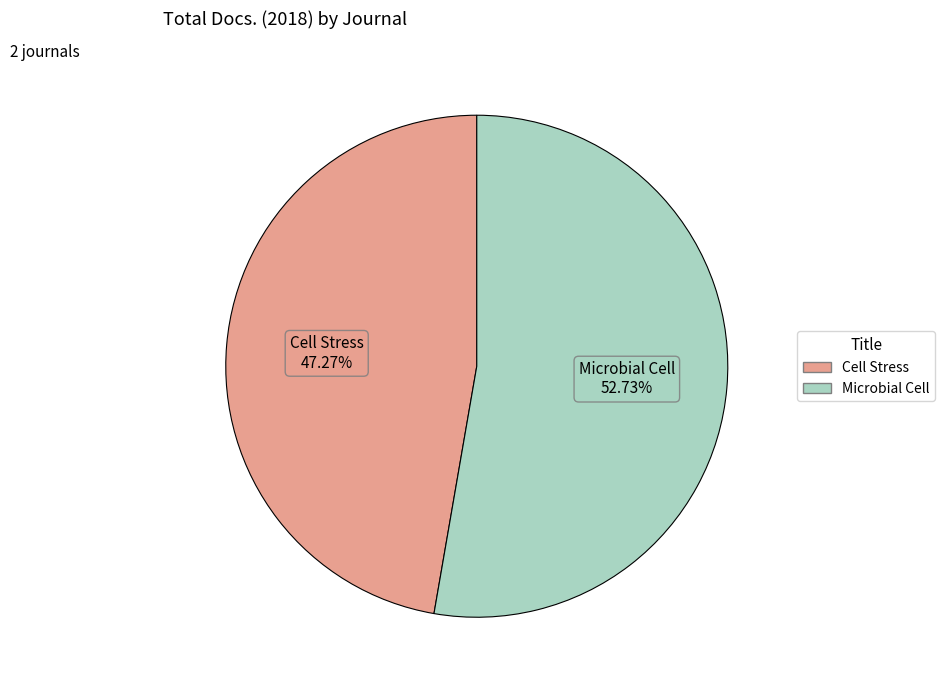

Which has a higher value, Cell Stress or Microbial Cell?

Microbial Cell